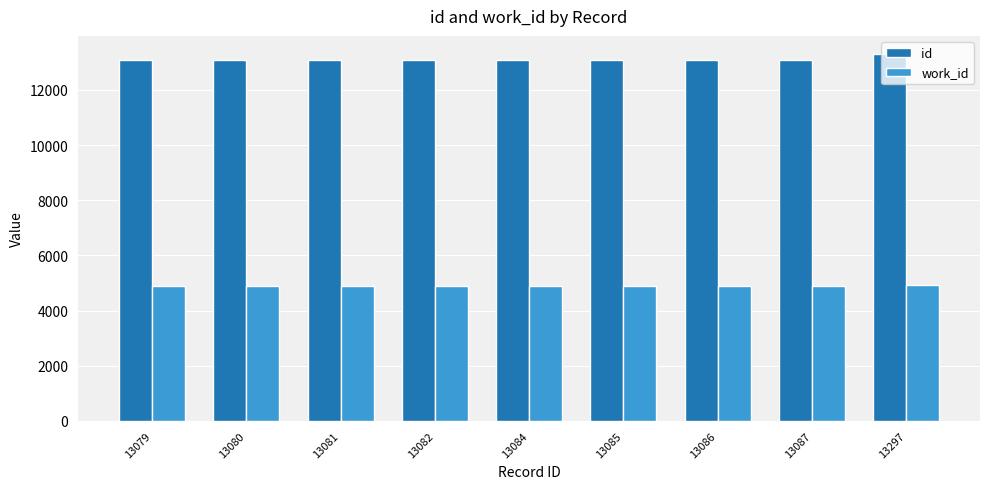

List the series in order of their overall mean, highest first.

id, work_id